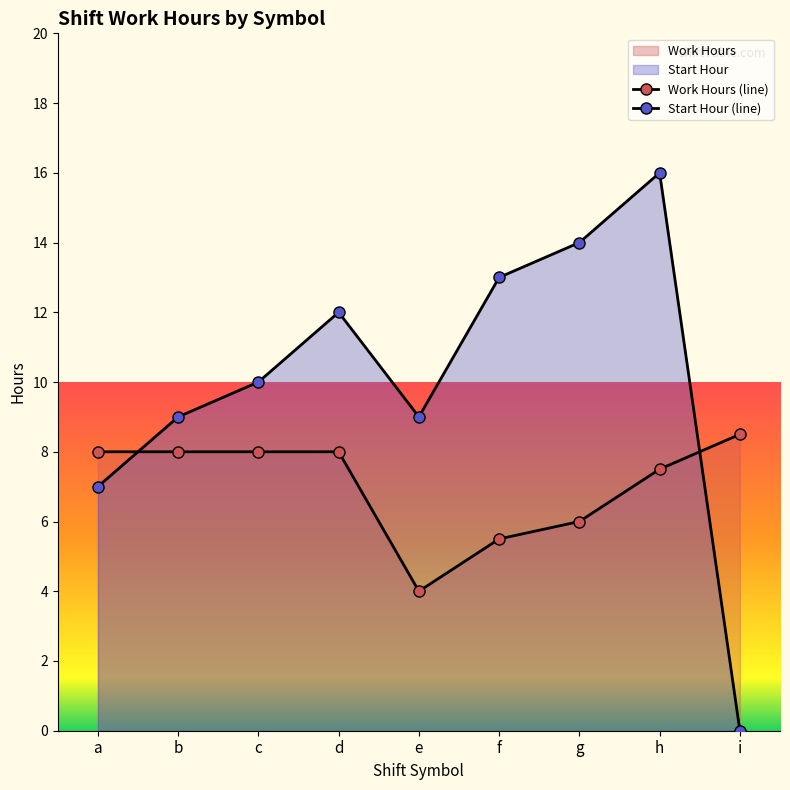

True or false: Work Hours has a value of 4.0 at e.

True